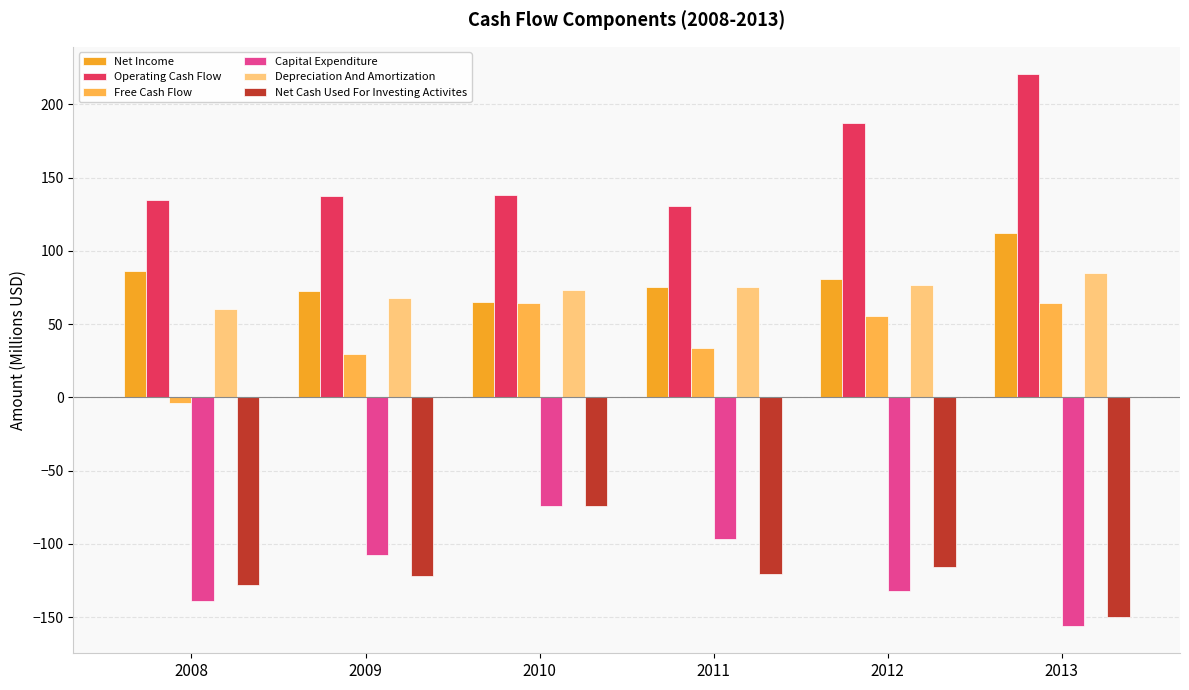

Is it true that Operating Cash Flow equals 130.7 at 2011?

True